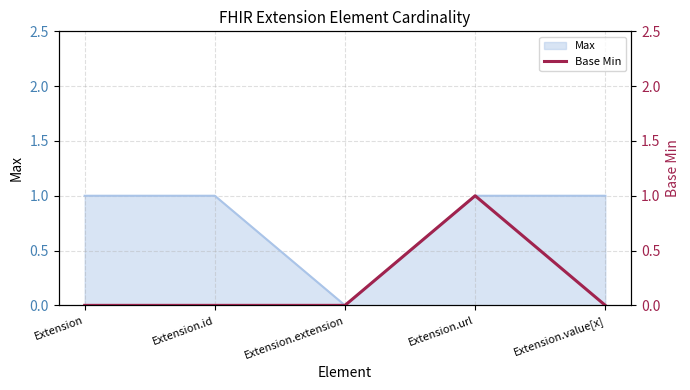

Which category has the highest value across all series?

Extension.url